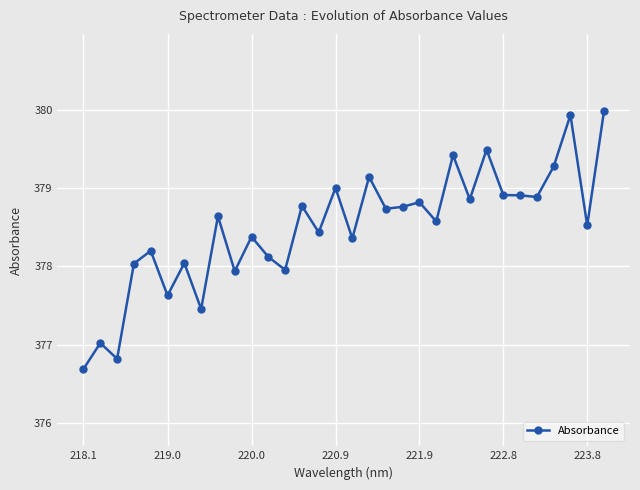

What is the maximum value shown in the chart?

380.0